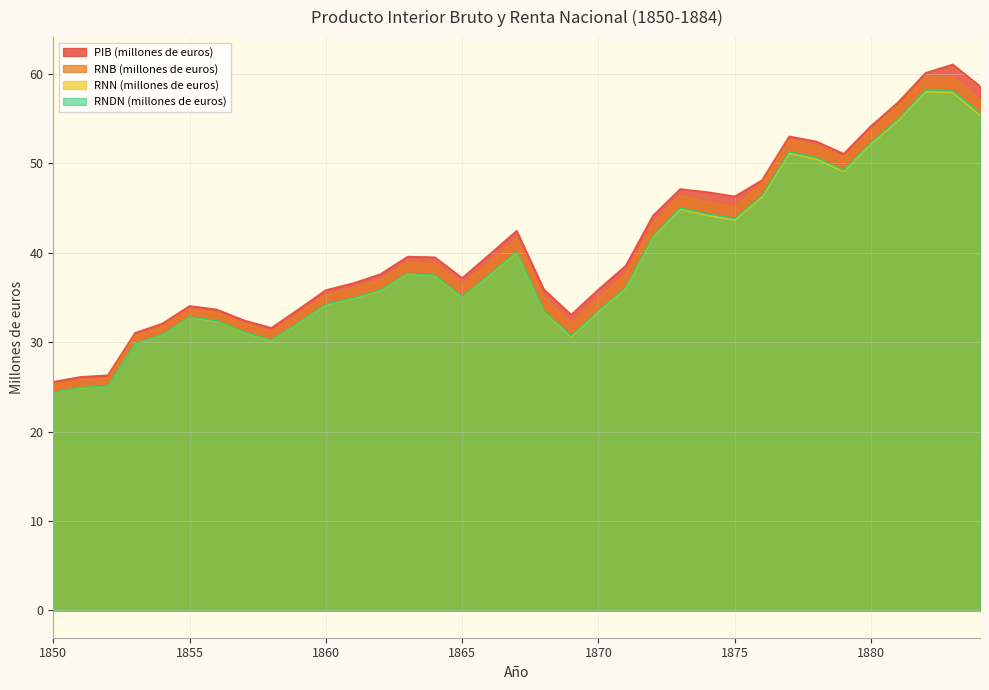

What is the sum of the RNB (millones de euros) values at 1863 and 1855?

72.6